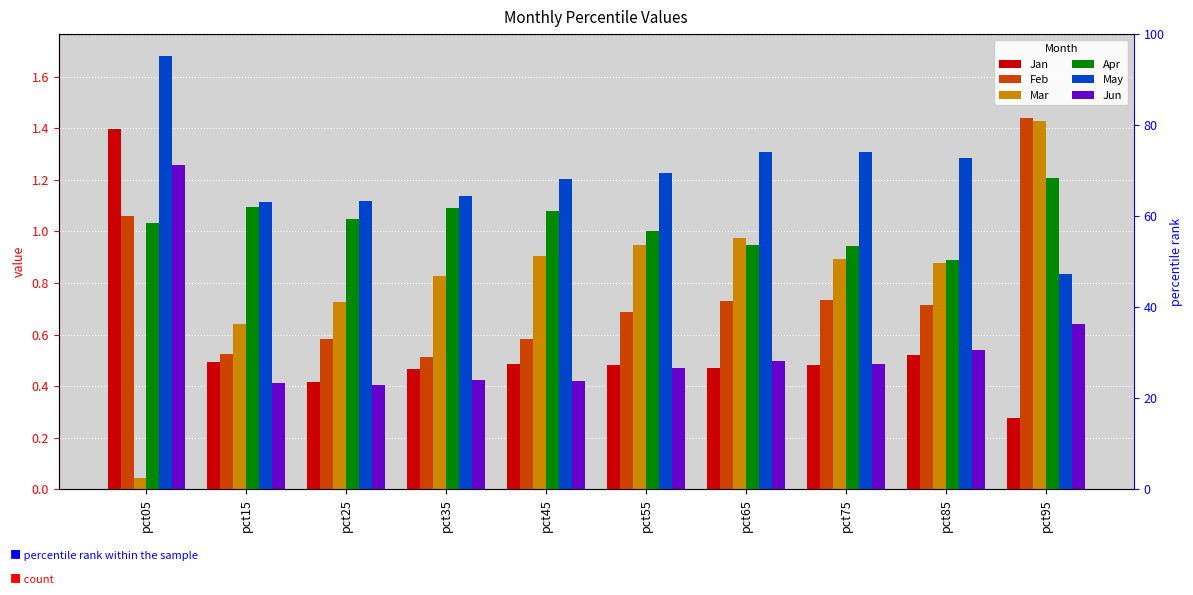

What is the value of the Feb bar at the 3rd from the left?

0.6